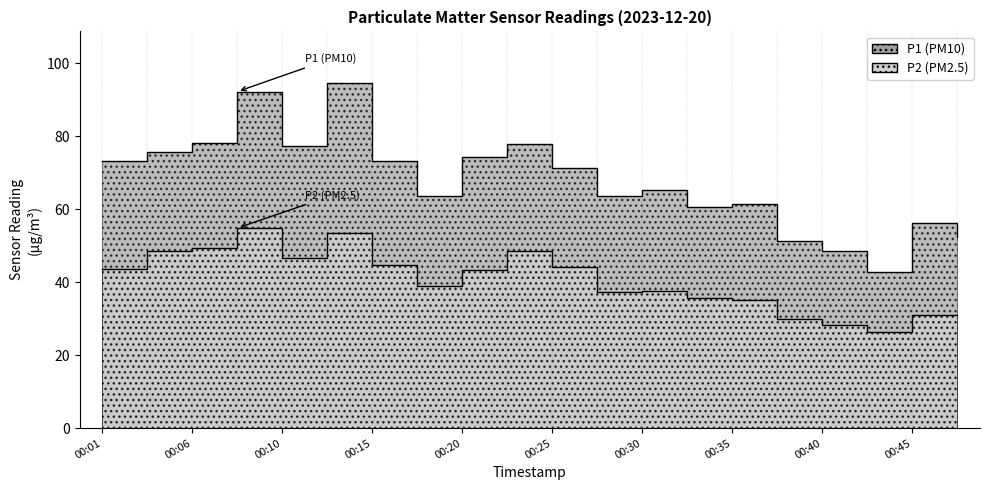

Which series has the largest range (max minus min)?

P1